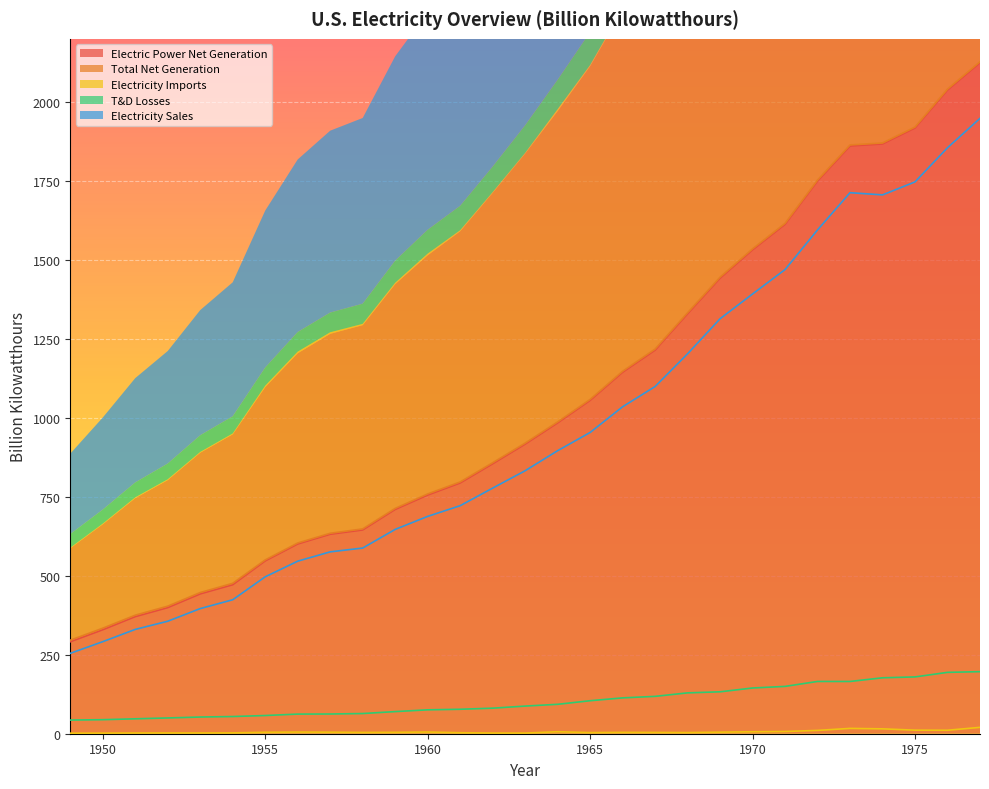

True or false: Electricity Sales and Electric Power Net Generation cross at least once.

False